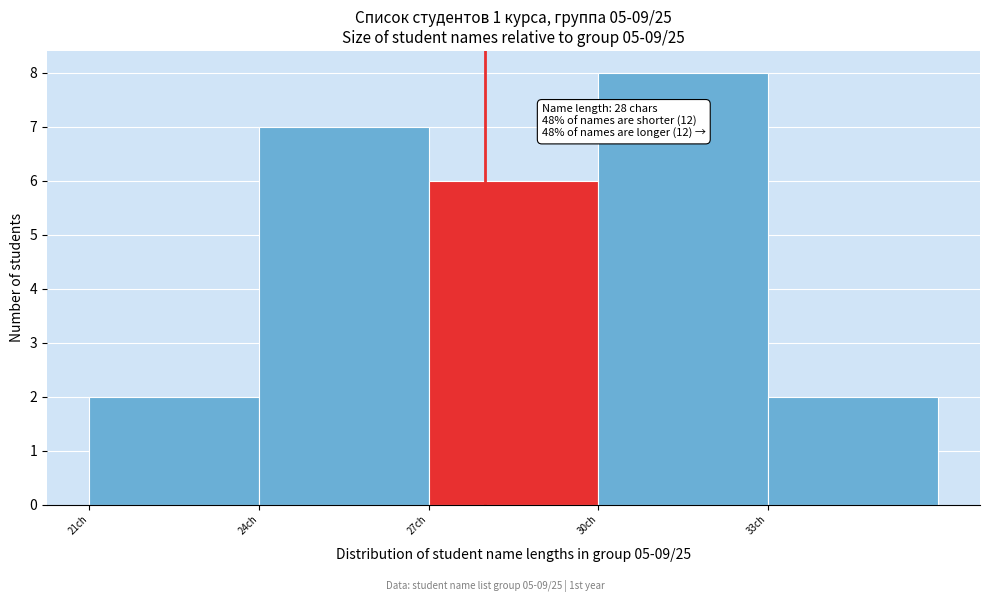

Over which range of the x-axis is the bar tallest?

30 to 33